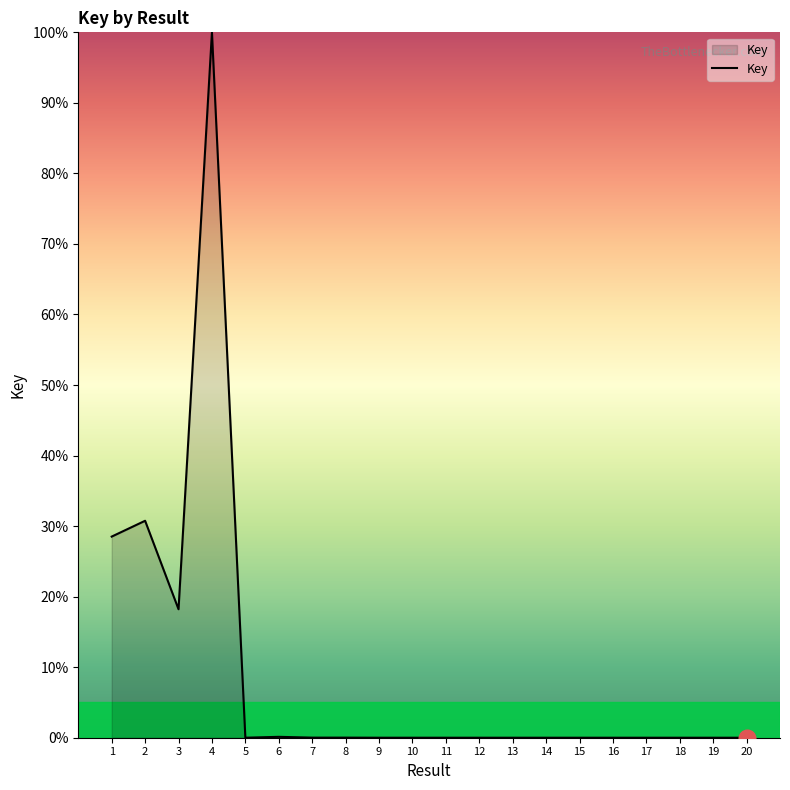

What is the difference between the maximum and minimum values?

100.0